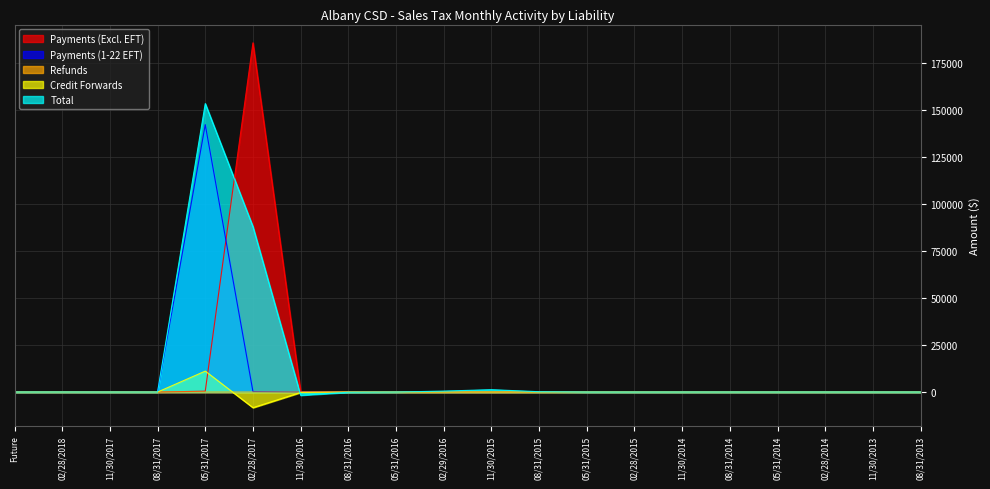

What is the total value across all series at 08/31/2013?

-5.0